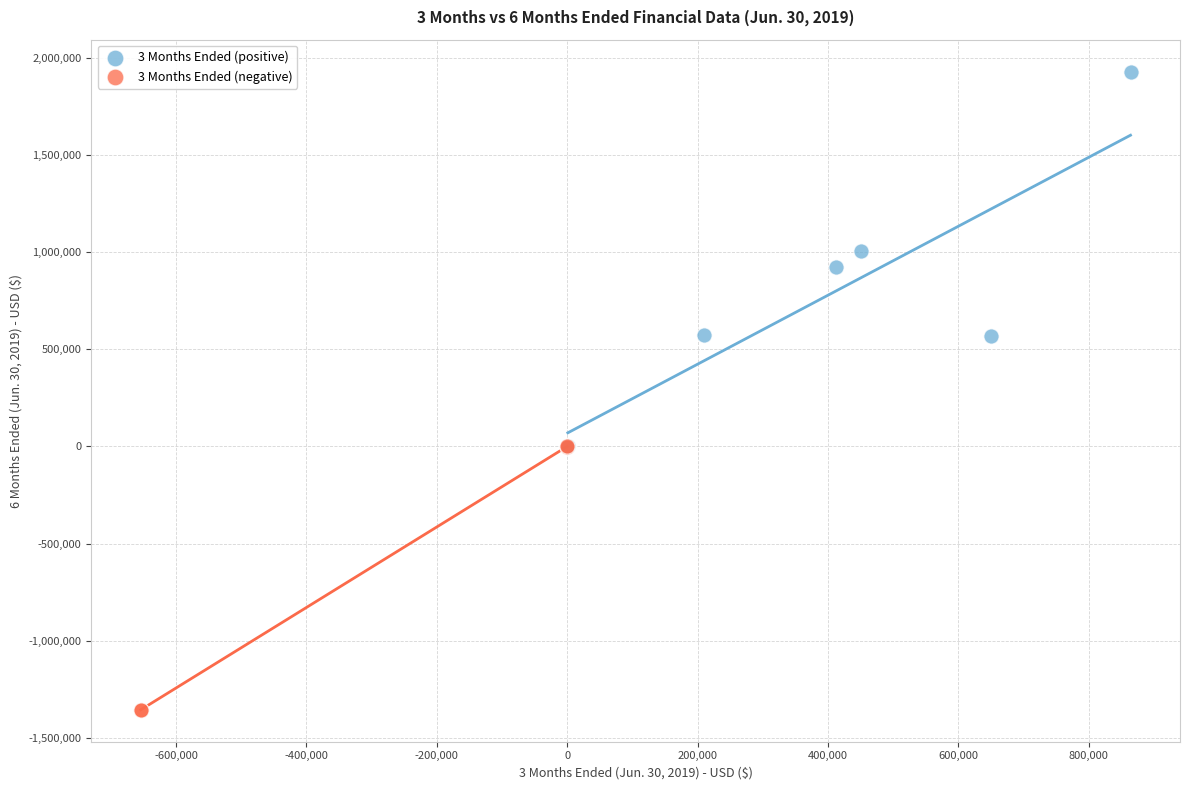

Which series contains the highest Y value?

3 Months Ended (positive)